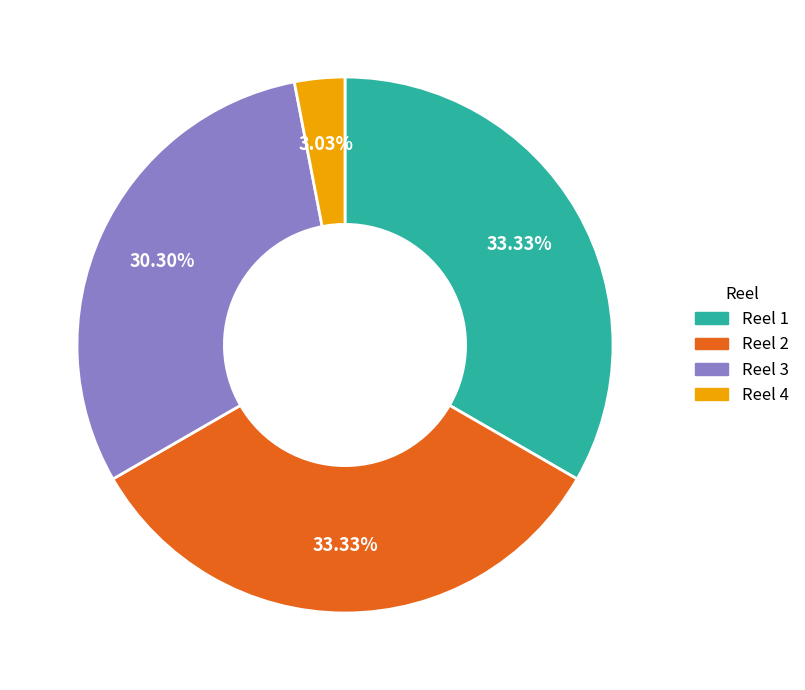

What is the ratio of the value at Reel 2 to the value at Reel 4?

11.0